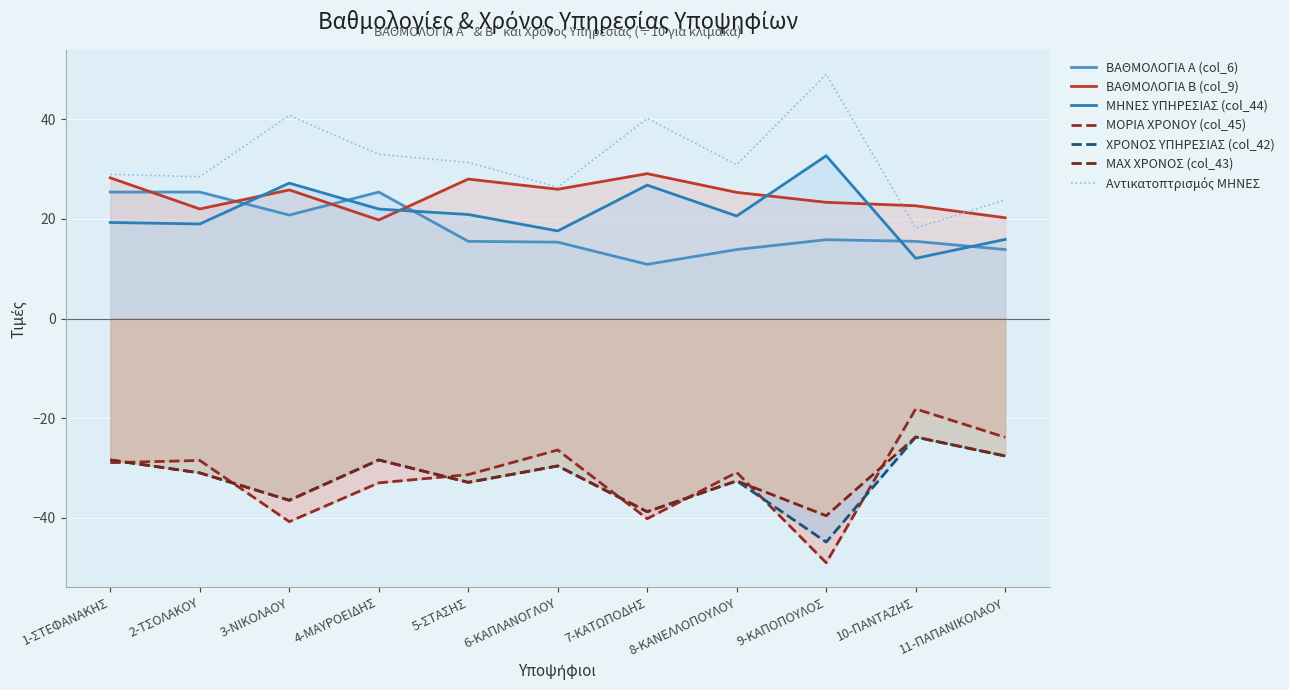

True or false: MAX ΧΡΟΝΟΣ (col_43) has more than 2 points higher than both neighbors.

True